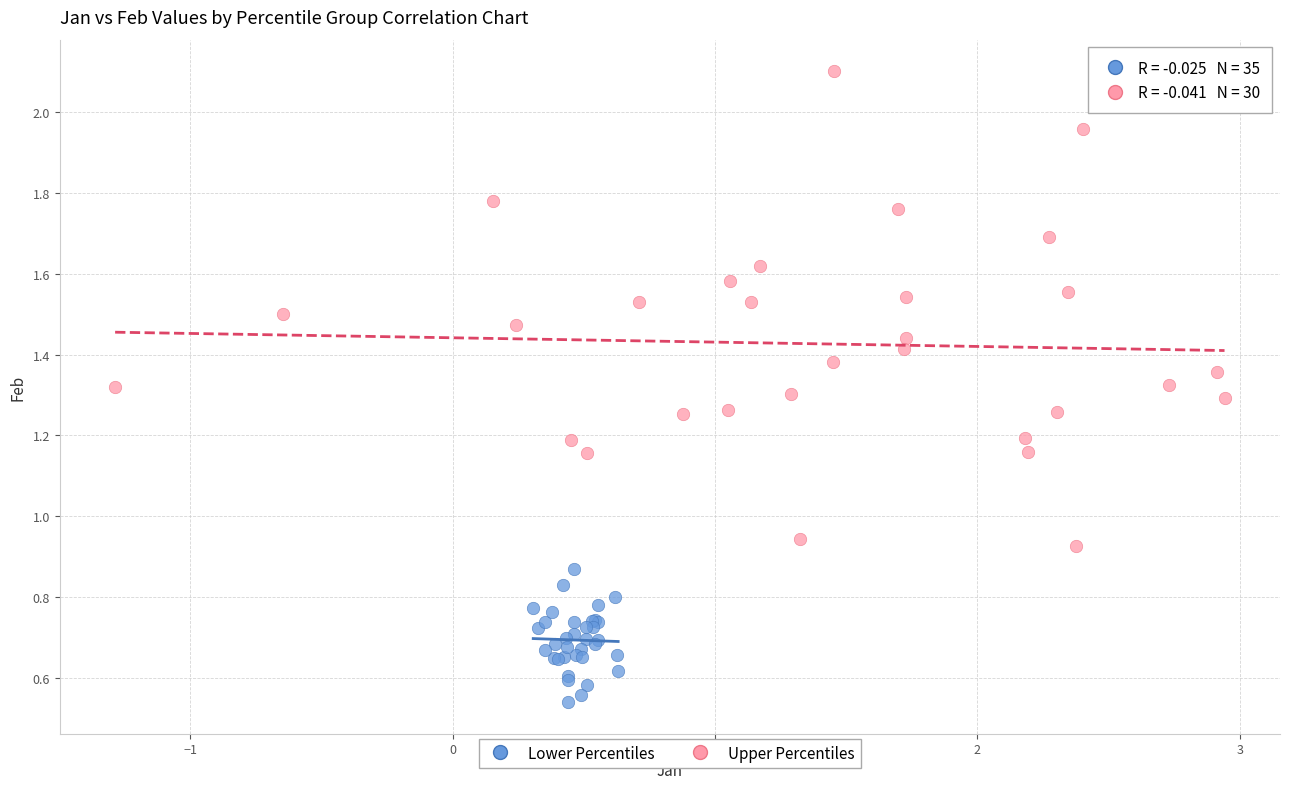

Which series has the largest Y range (max minus min)?

Upper Percentiles